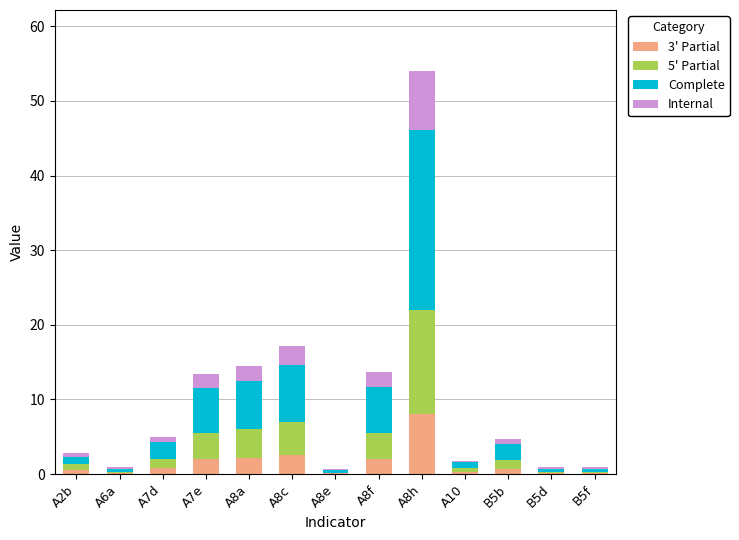

What are all the series names shown in the legend?

3' Partial, 5' Partial, Complete, Internal